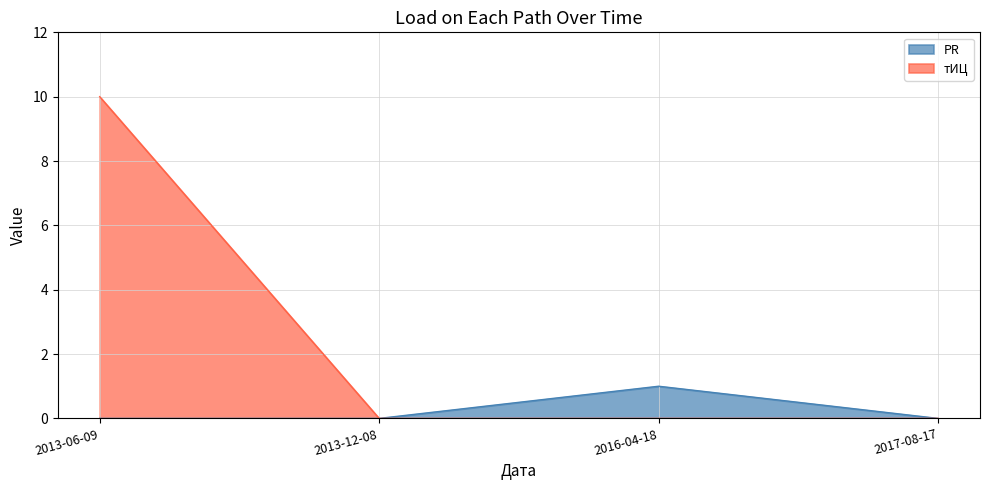

How many series are shown in this chart?

2